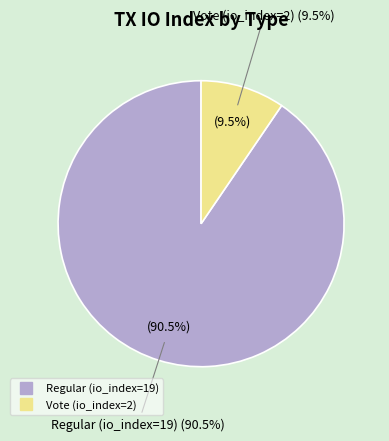

True or false: Vote (io_index=2) accounts for 10% of the total.

True